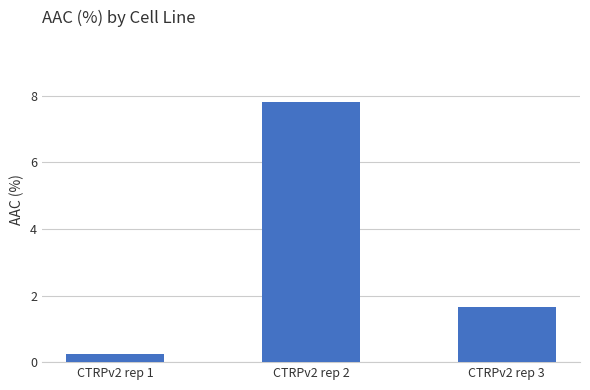

Rank the categories by value from lowest to highest.

CTRPv2 rep 1, CTRPv2 rep 3, CTRPv2 rep 2